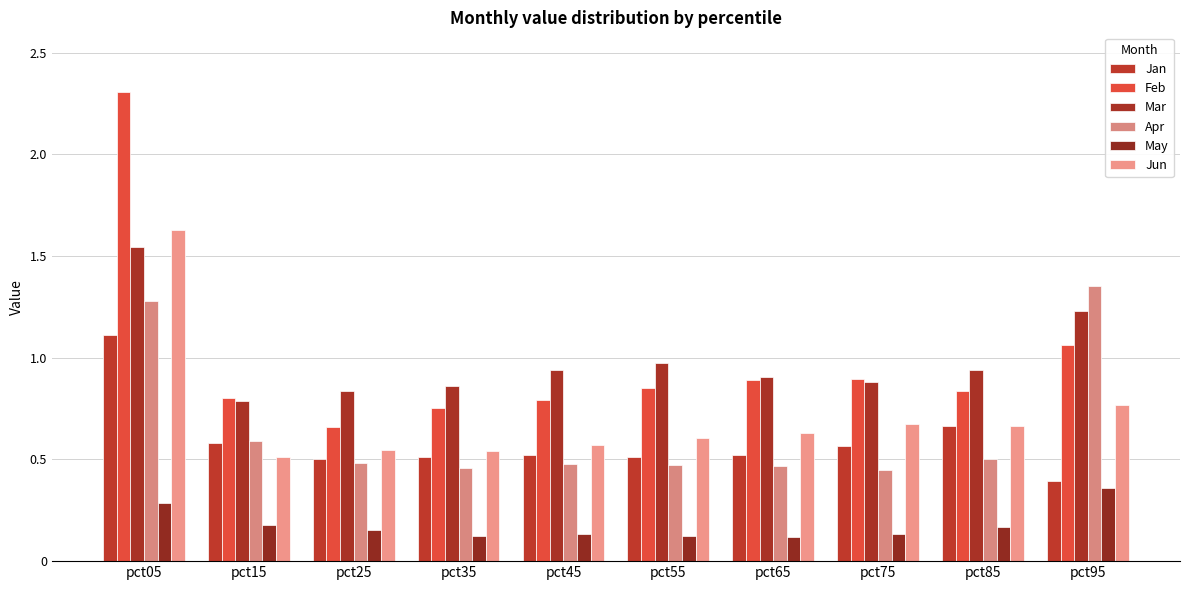

What are all the series names shown in the legend?

Jan, Feb, Mar, Apr, May, Jun